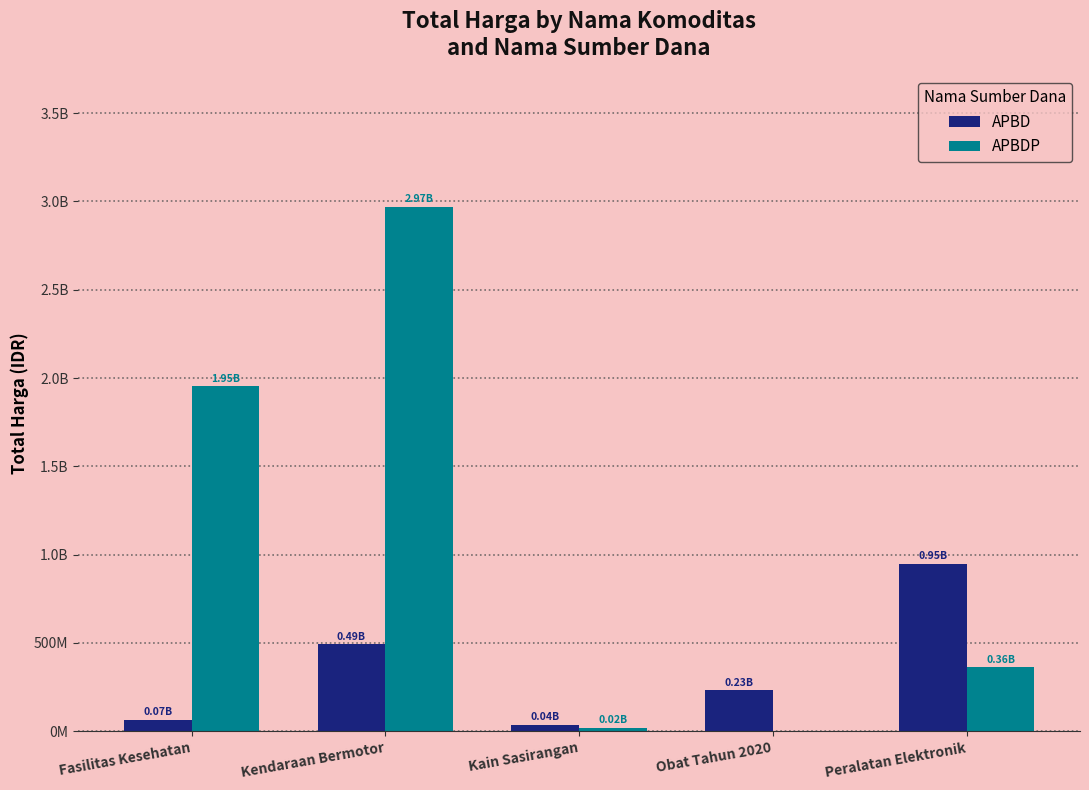

Are the bars horizontal?

No